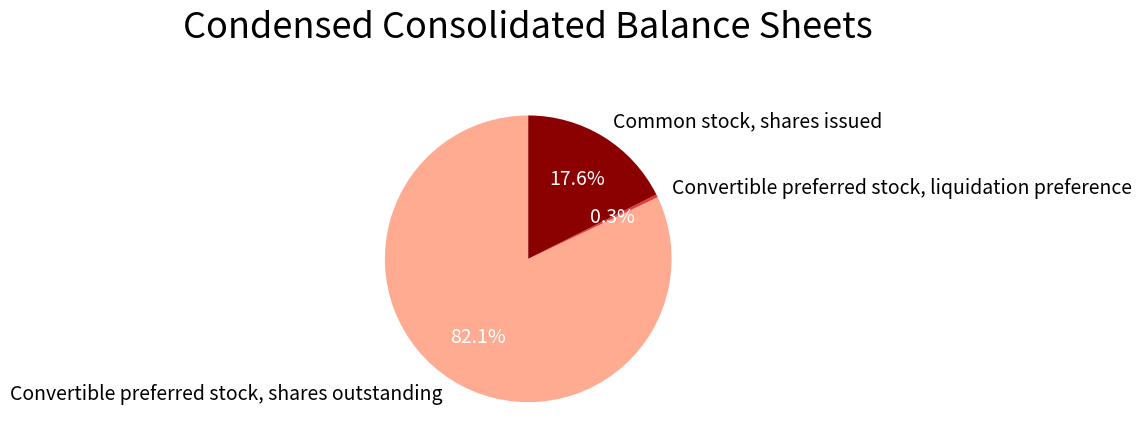

Combined, do Convertible preferred stock, shares outstanding and Common stock, shares issued account for over 50%?

Yes